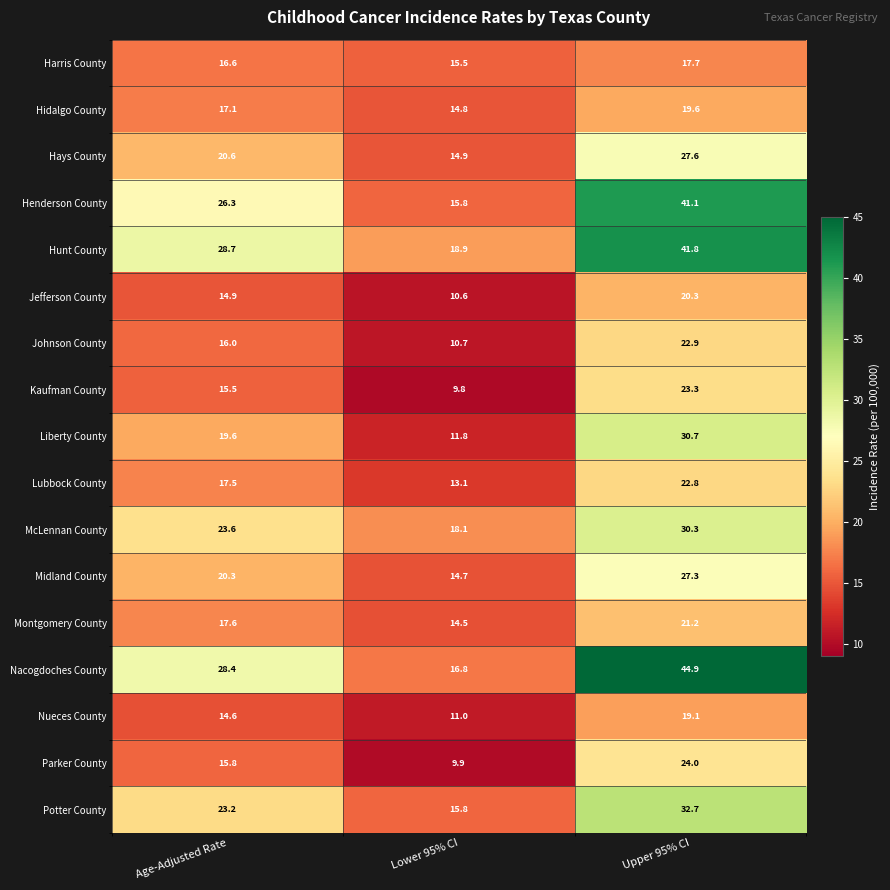

Count the number of categories in the chart.

3